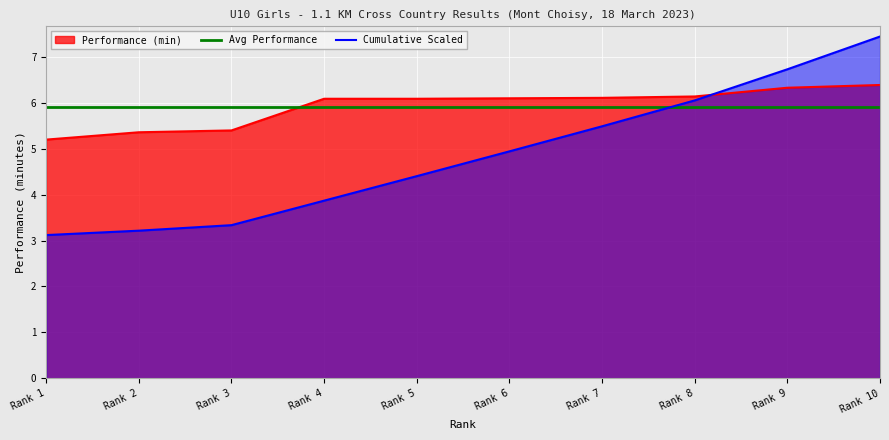

The Cumulative Scaled series shows 1.3 at Rank 2. True or false?

False